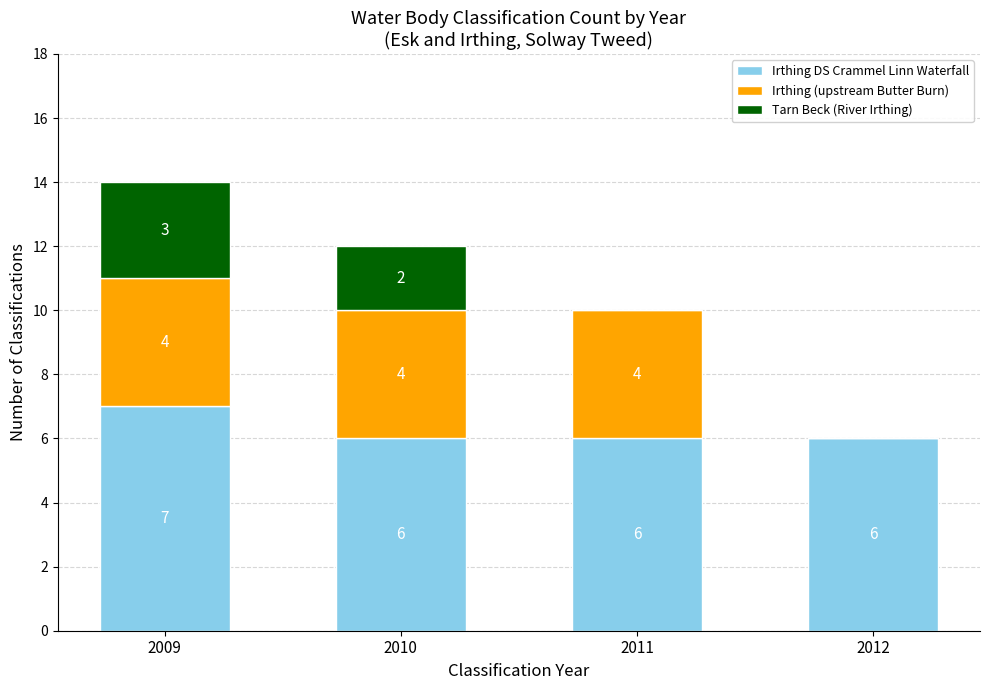

Reading left to right, list the values for the Irthing DS Crammel Linn Waterfall series.

2009=7	2010=6	2011=6	2012=6